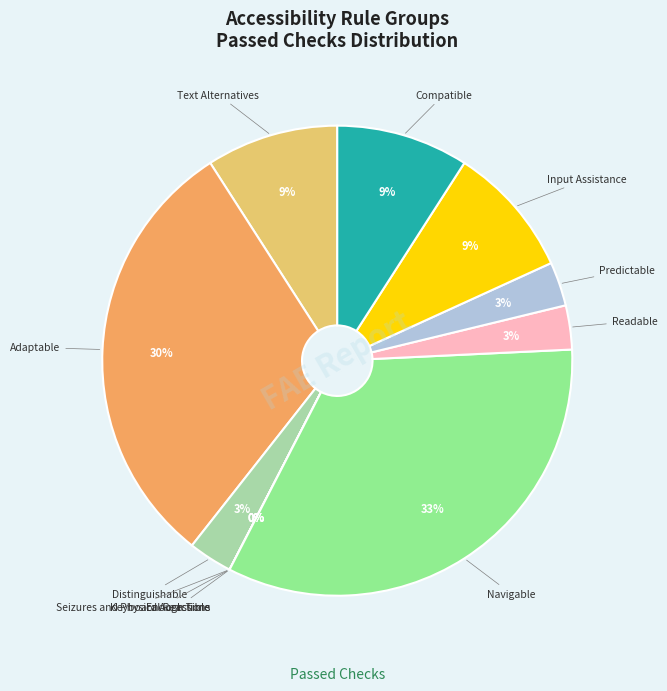

True or false: Readable accounts for 17% of the total.

False